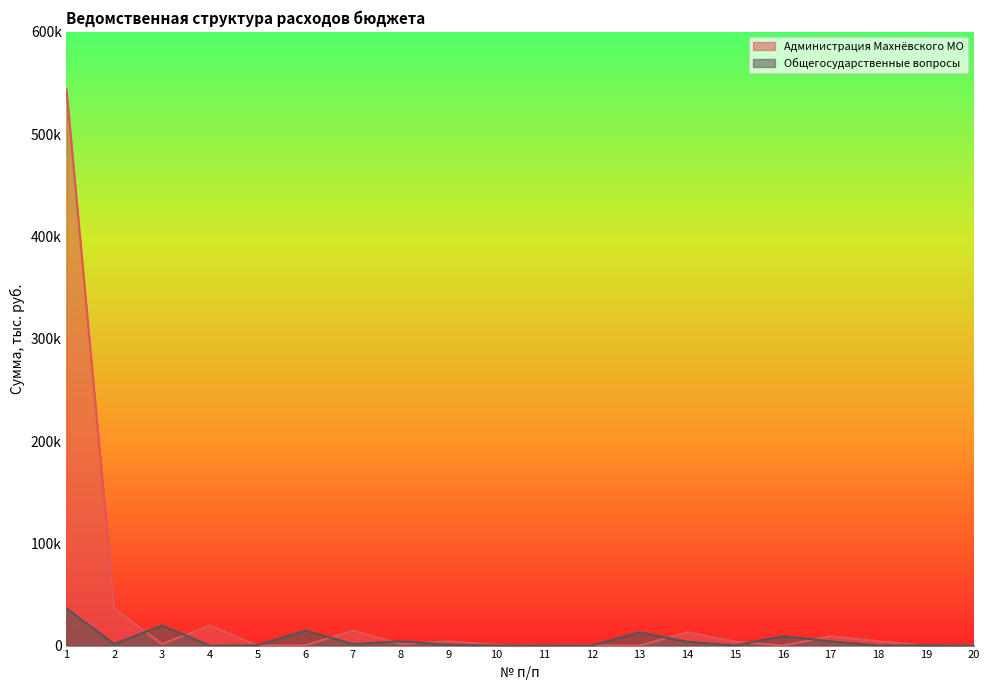

How many lines are shown in the chart?

2